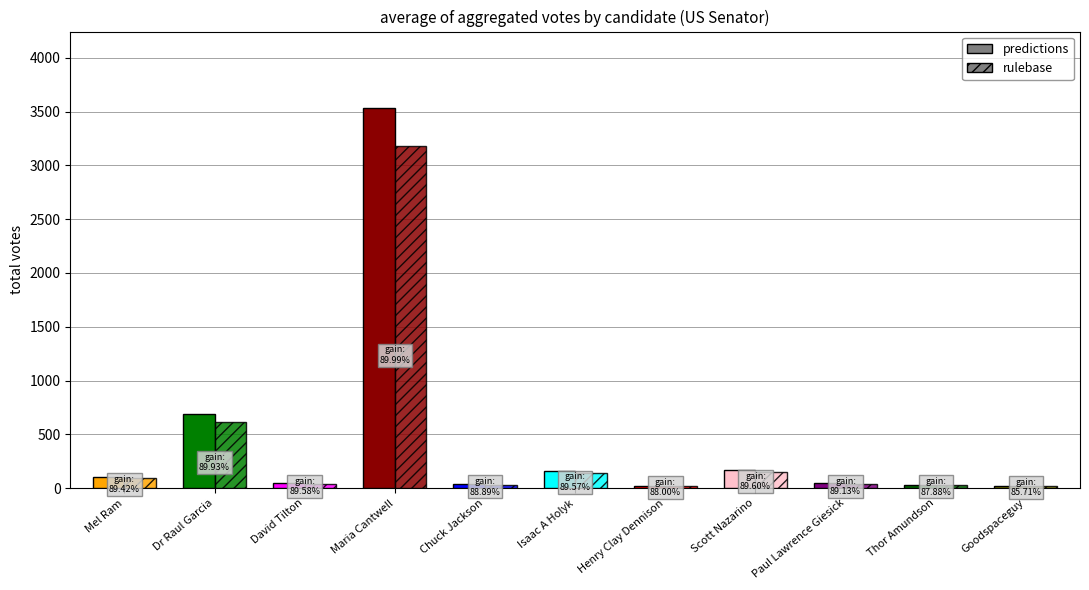

What is the maximum value shown in the chart?

3536